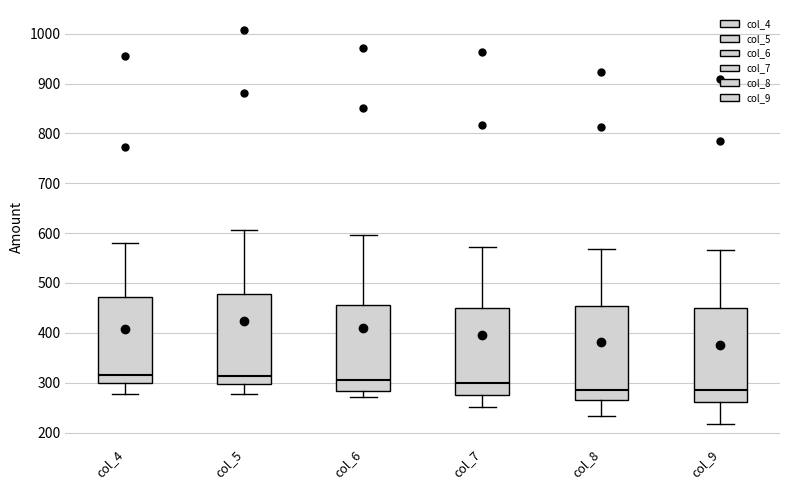

Where does the upper whisker of the box for col_4 end on the y-axis? The values are not printed on the chart, so give them approximately, as read against the axis.

580